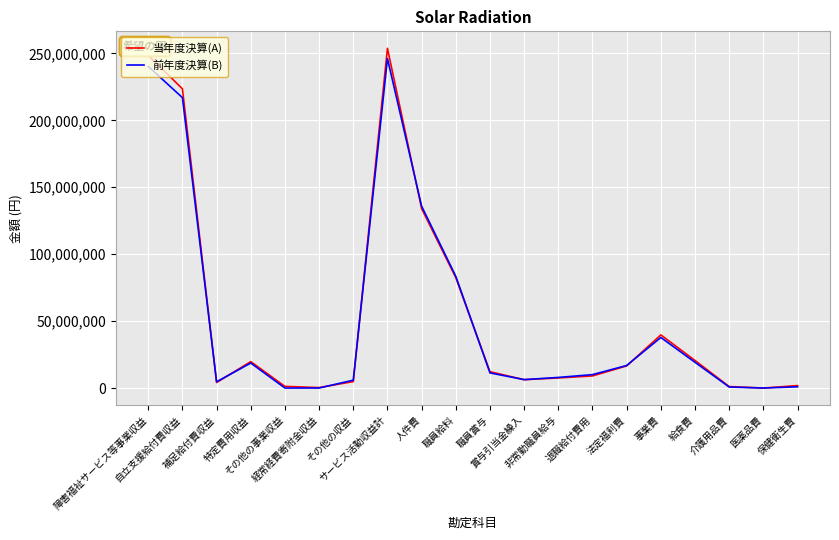

Where is 当年度決算(A) nearest to the value 126917642?

人件費